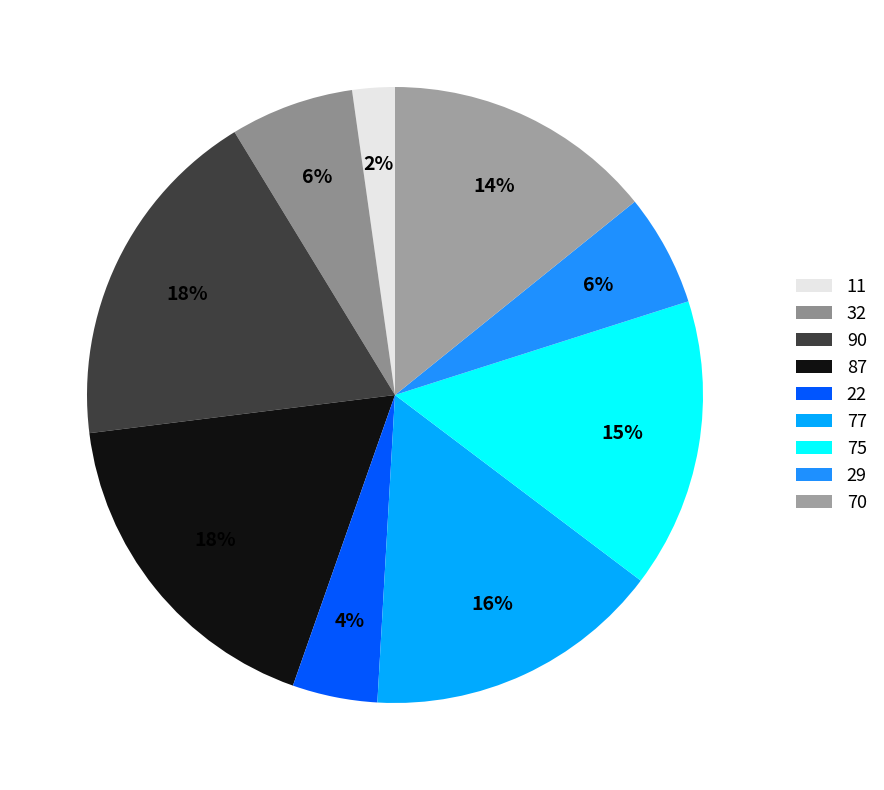

What percentage is NOT represented by 70?

85.8%